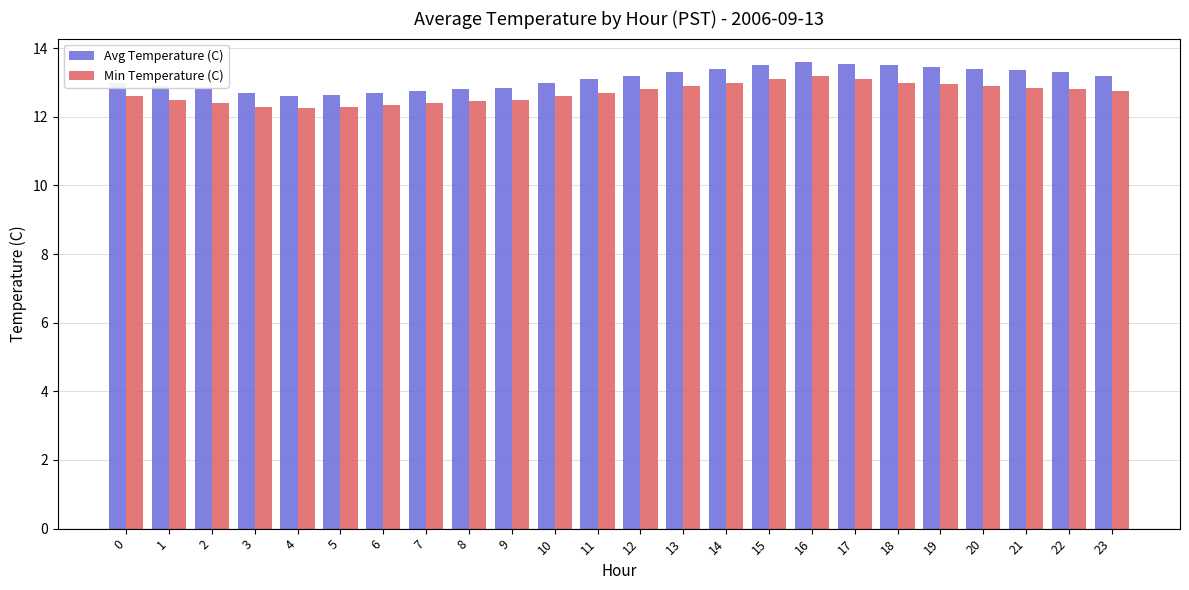

Between 7 and 18, which series saw the biggest shift?

Avg Temperature (C)